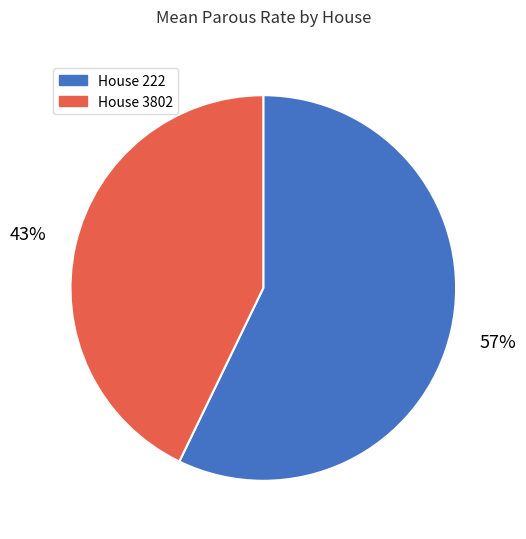

Does any single category account for the majority?

Yes